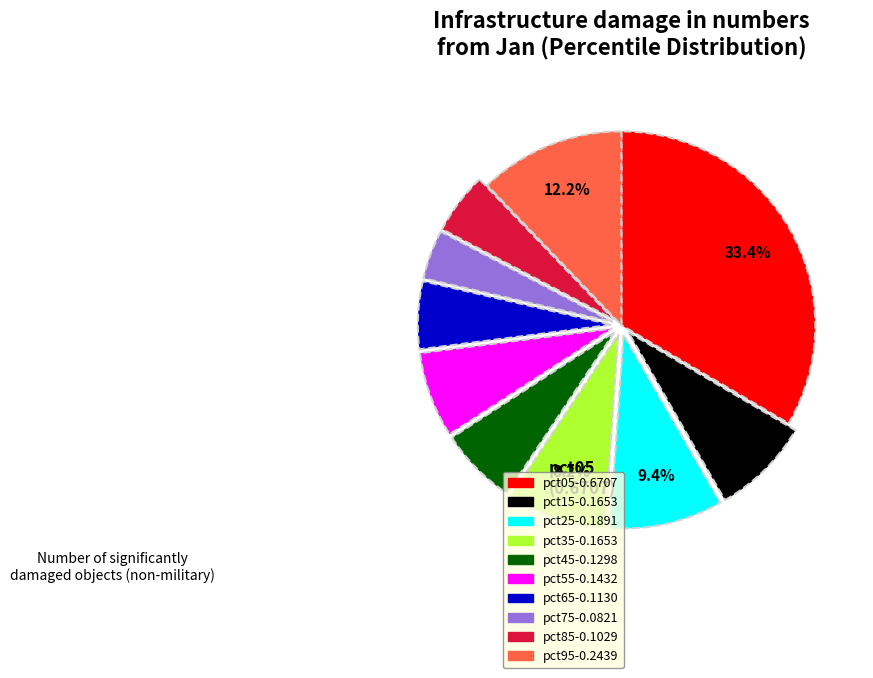

Count the number of slices in the pie.

10